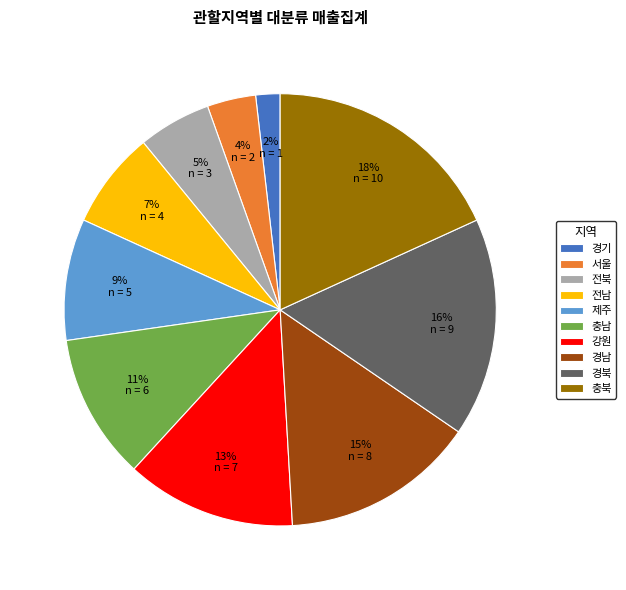

To the nearest percent, what is the average slice percentage?

10%